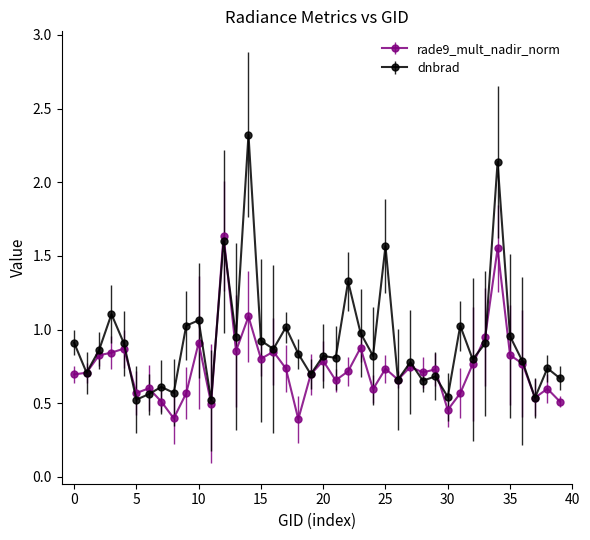

After their last crossing, which series has the higher values: dnbrad or rade9_mult_nadir_norm?

dnbrad